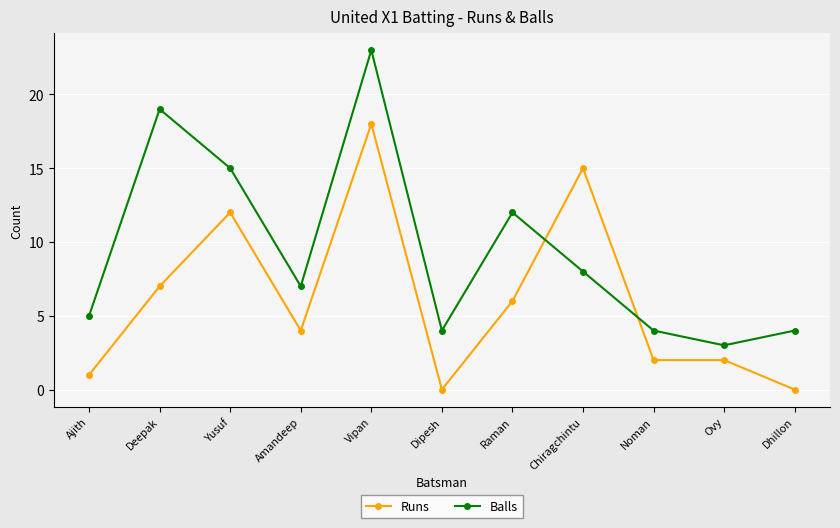

How many series are shown in this chart?

2